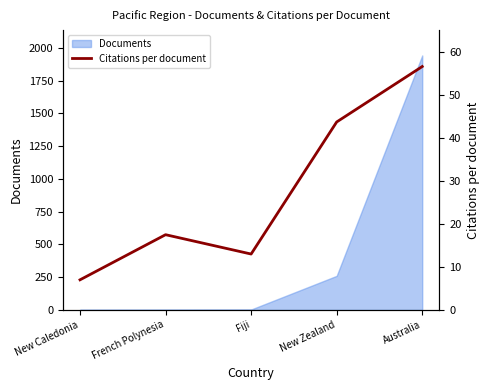

The value at Fiji is 13.0. True or false?

True